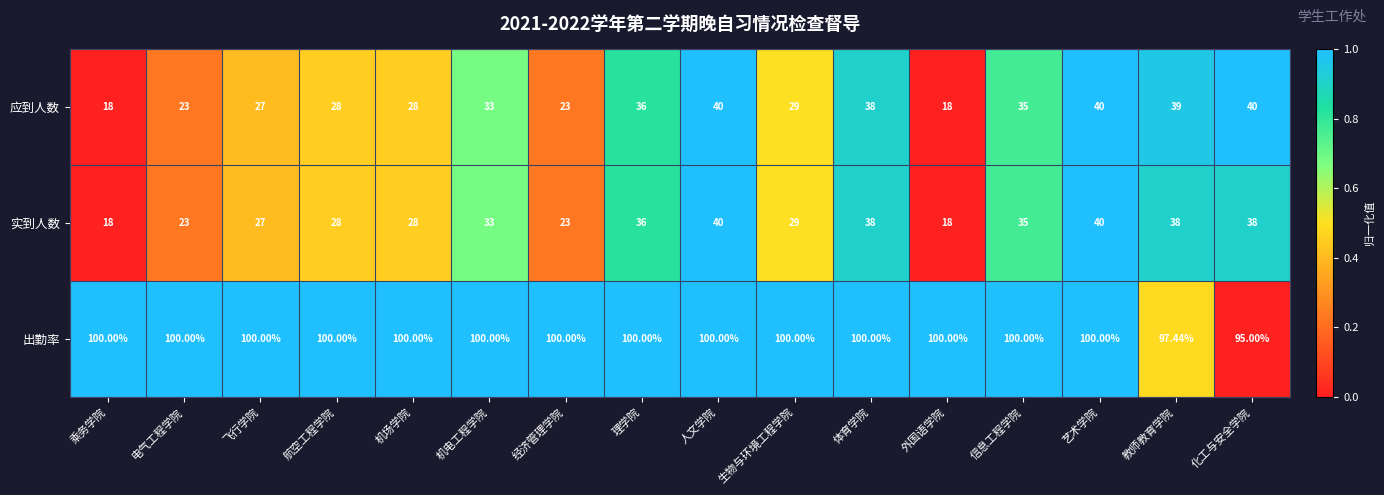

Is the value of 应到人数 at 化工与安全学院 greater than the value of 出勤率 at 飞行学院?

No